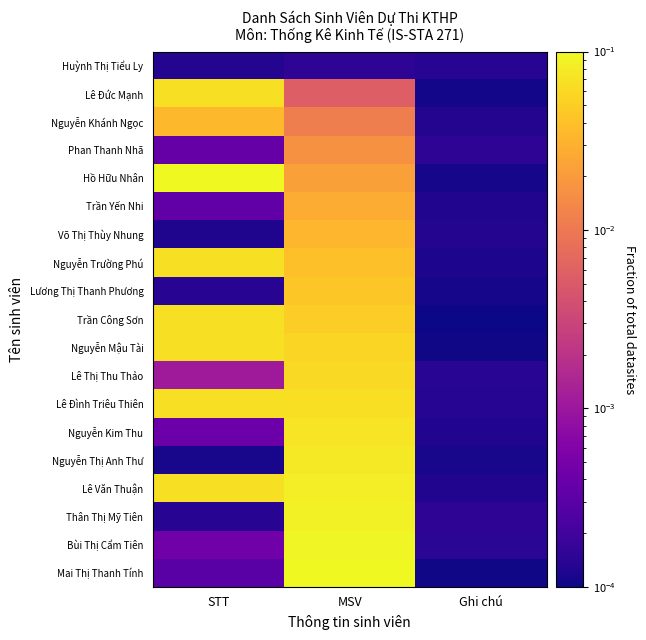

What is the greatest value displayed?

0.1